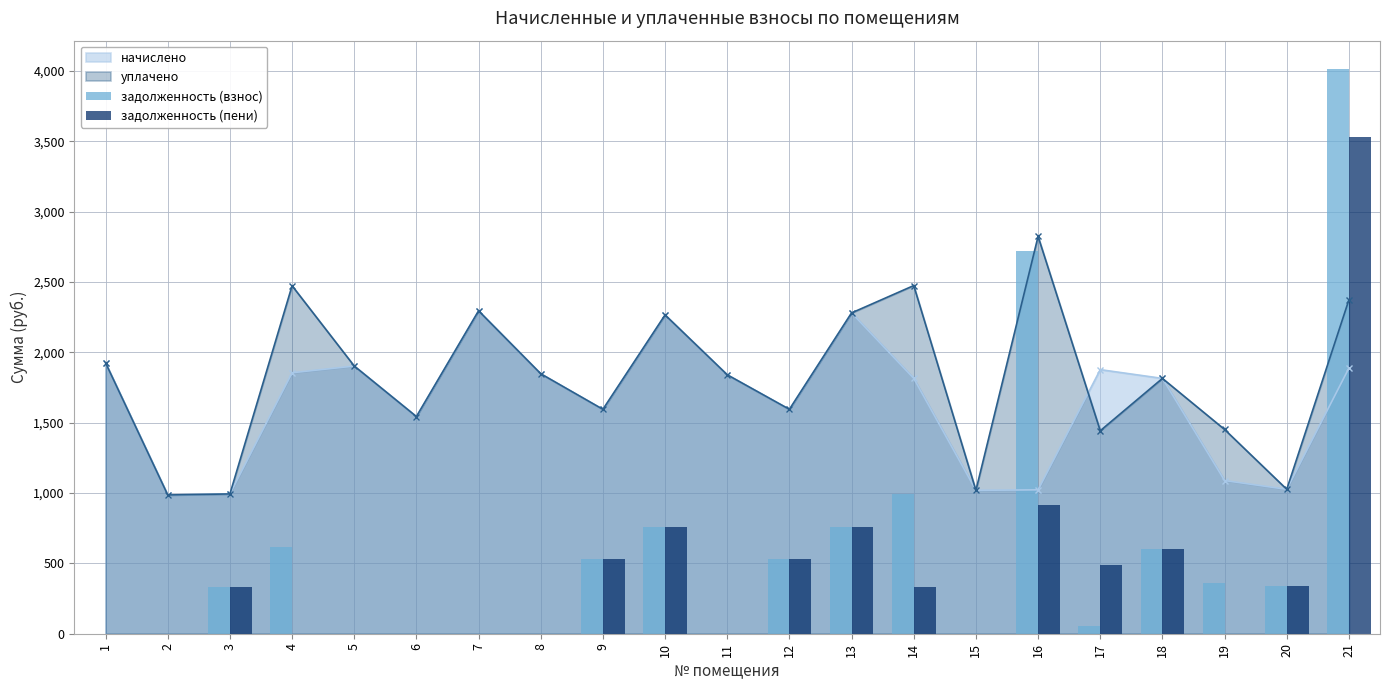

What is the maximum value for задолженность (пени)?

3529.2